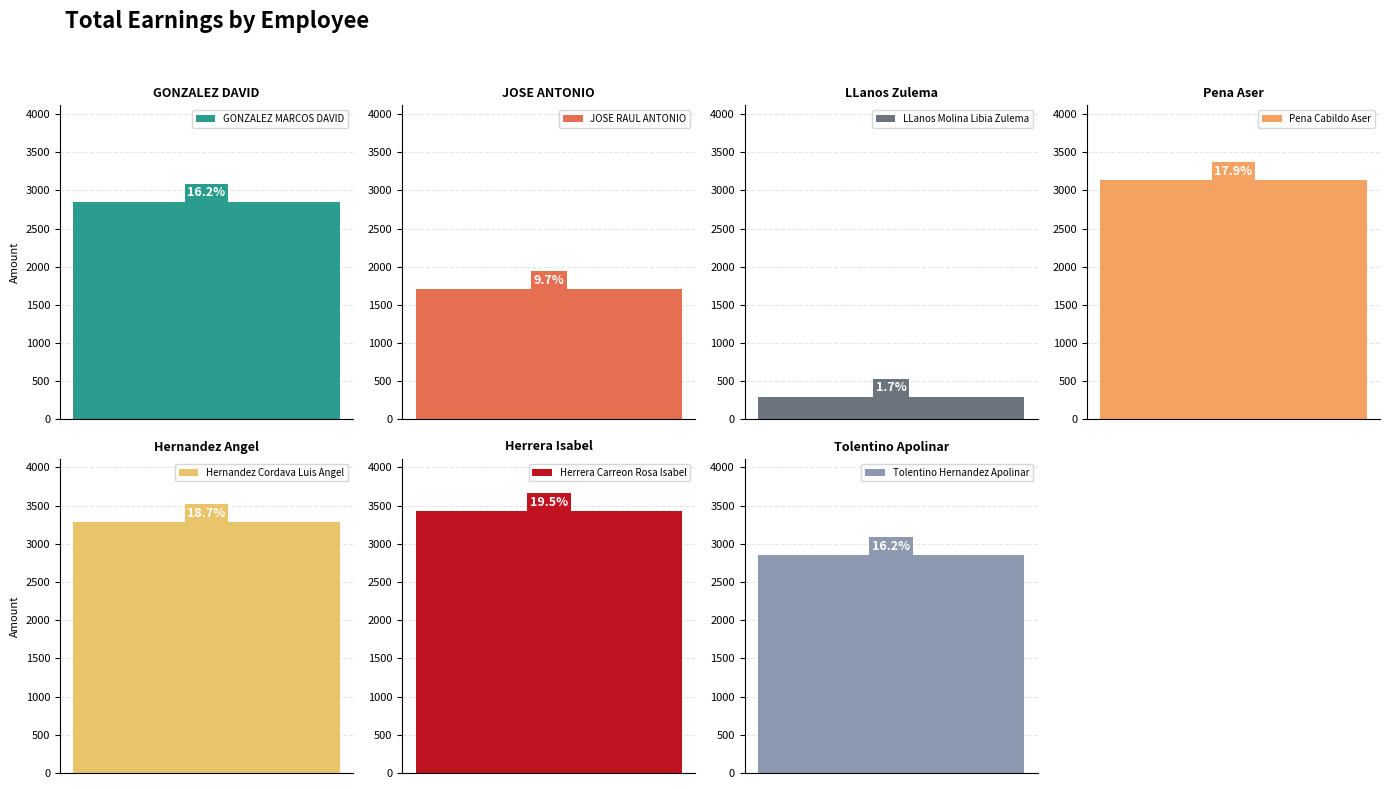

What is the label of the 2nd bar from the right?

Herrera Carreon Rosa Isabel